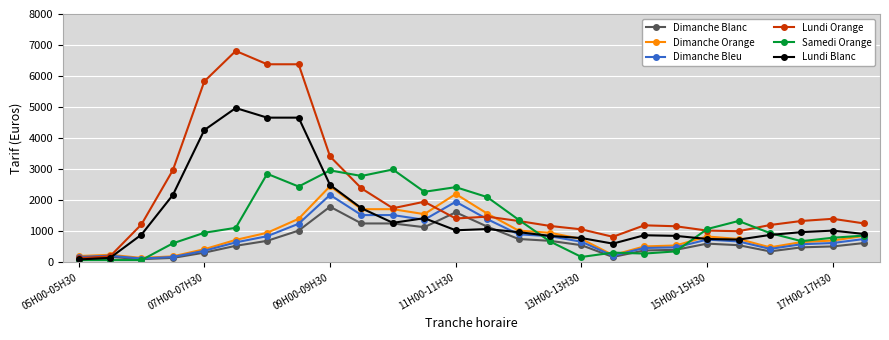

What is the highest value of the Lundi Blanc series?

4970